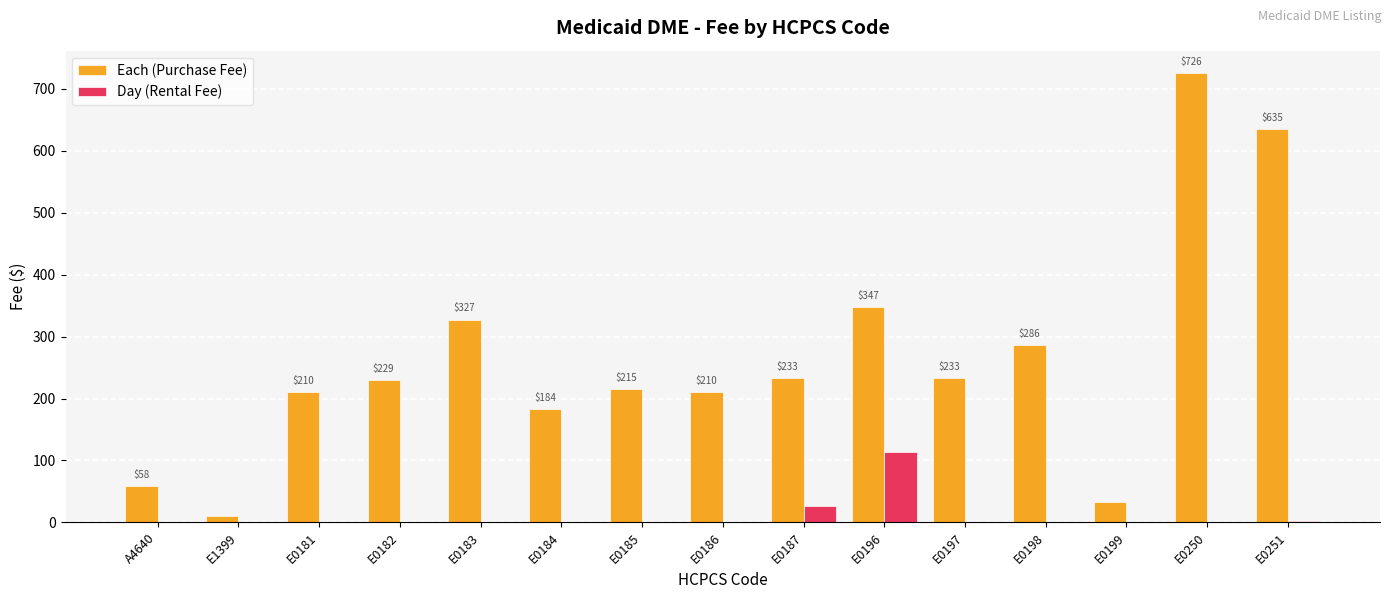

What is the total value across all series at E0250?

725.6